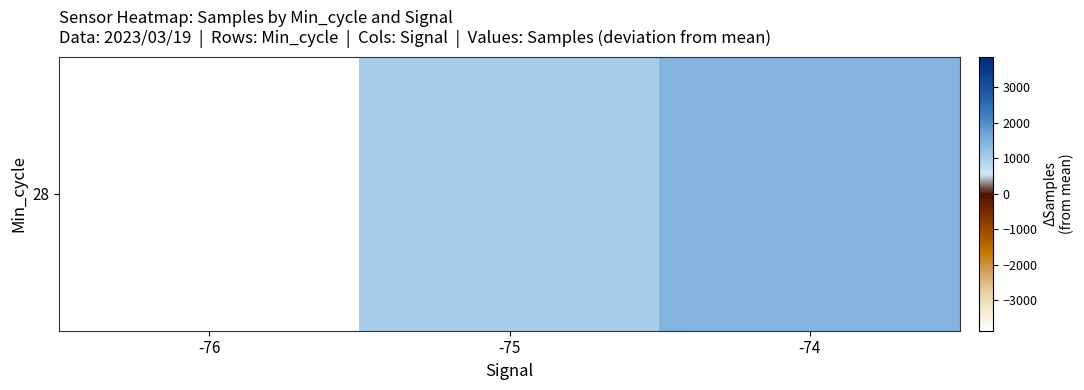

What is the sum of the values at -76 and -75?

-2867.9